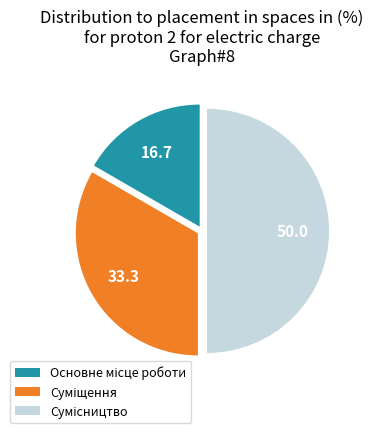

True or false: Суміщення accounts for 44% of the total.

False